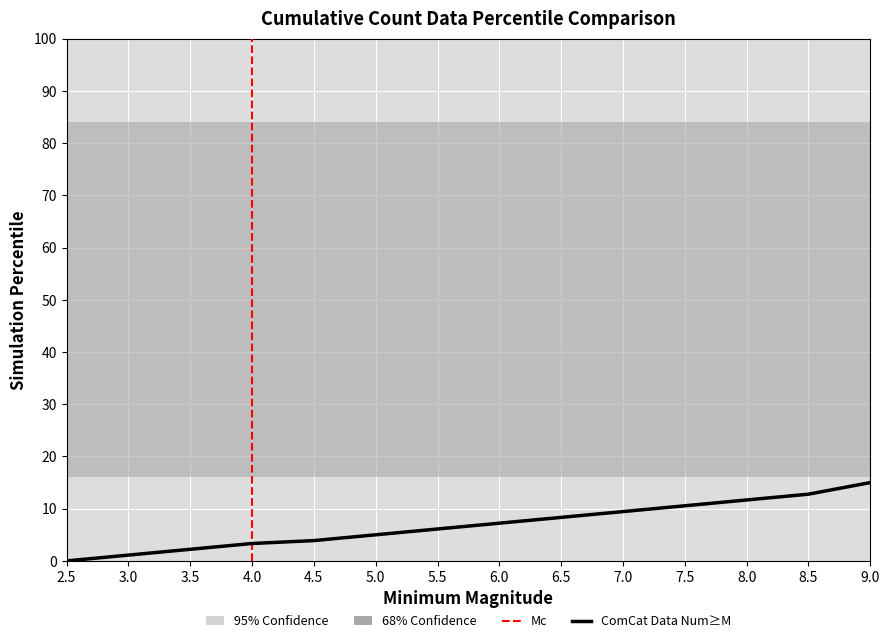

Between 9.0 and 6.0, which is larger?

9.0